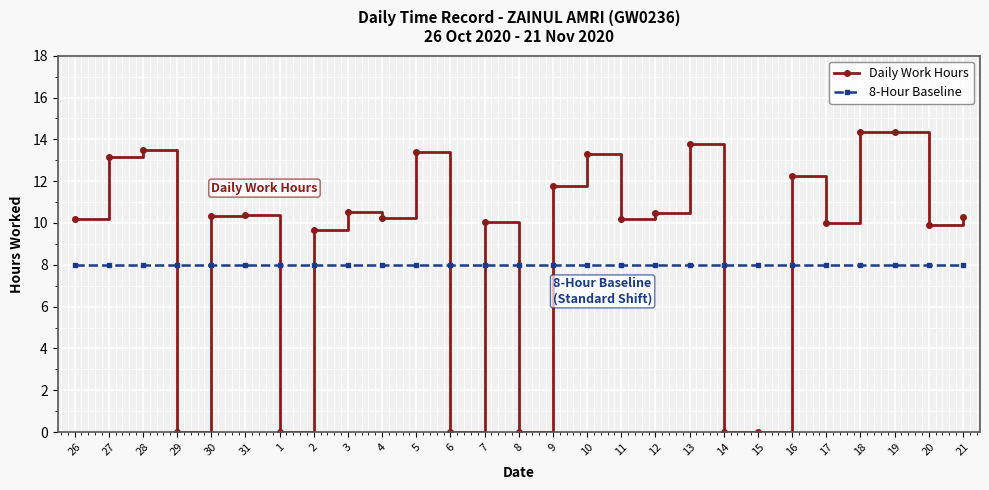

Rank the series by their maximum value, from highest to lowest.

Daily Work Hours, 8-Hour Baseline